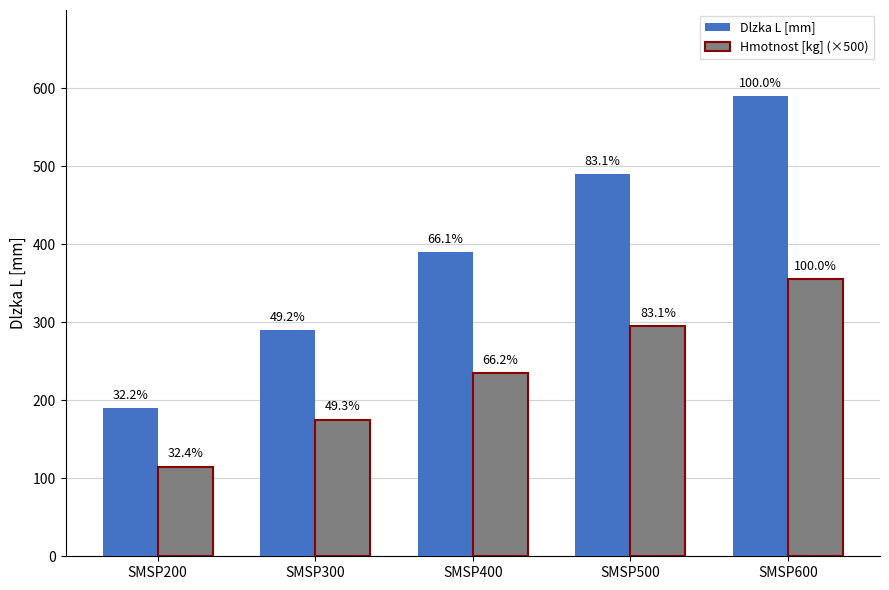

What is the difference between the maximum and second lowest values in the Dlzka L [mm] series?

300